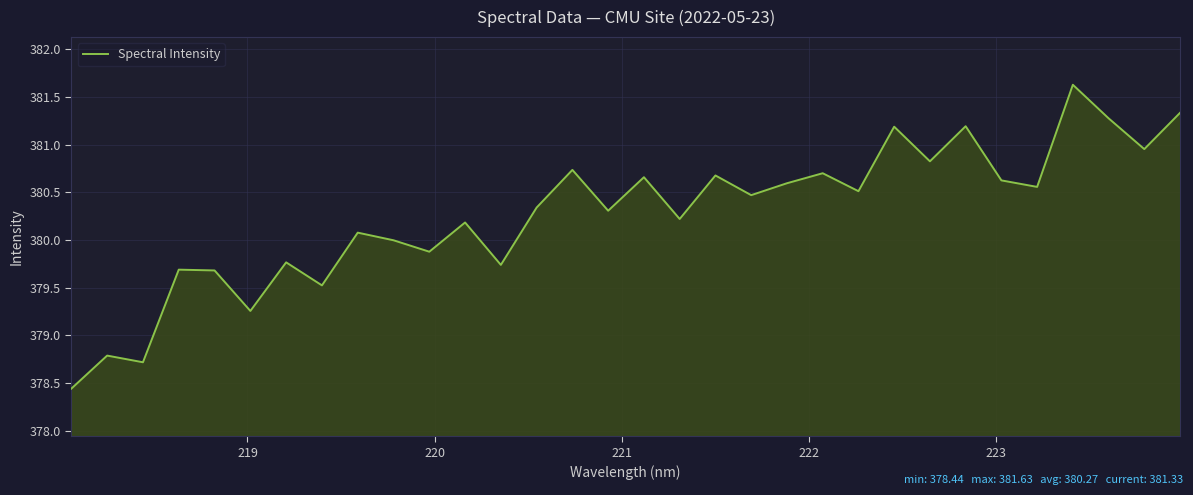

What is the minimum value shown in the chart?

378.4